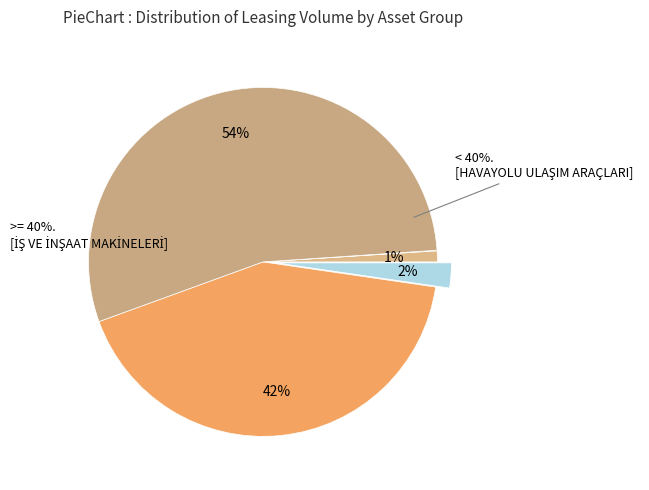

What percentage is the KARAYOLU TAŞITLARI slice, to the nearest percent?

42%